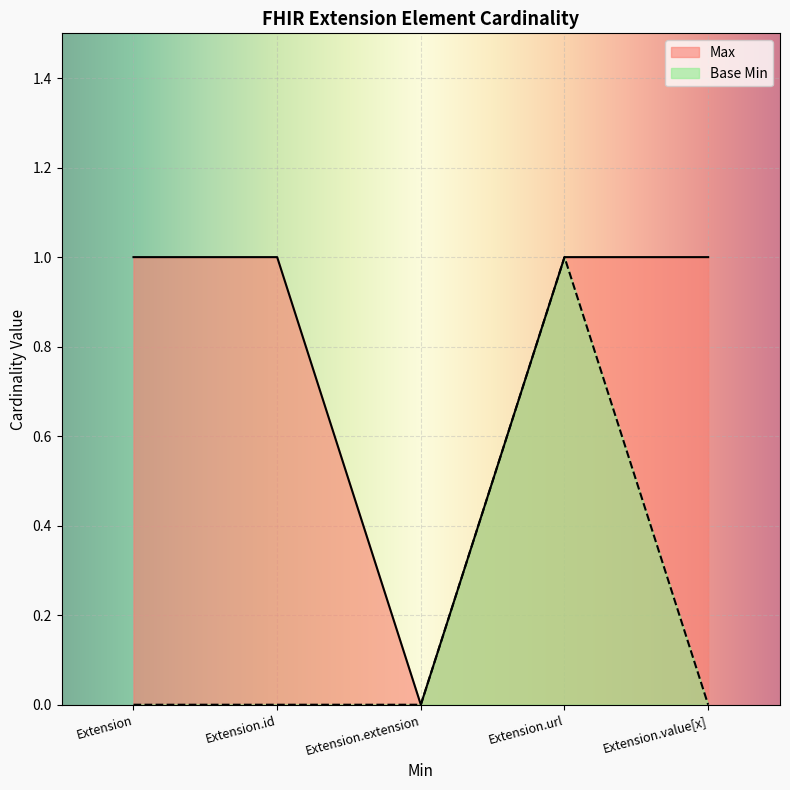

Reading left to right, list all the values displayed in this chart.

Max: Extension=1	Extension.id=1	Extension.extension=0	Extension.url=1	Extension.value[x]=1
Base Min: Extension=0	Extension.id=0	Extension.extension=0	Extension.url=1	Extension.value[x]=0